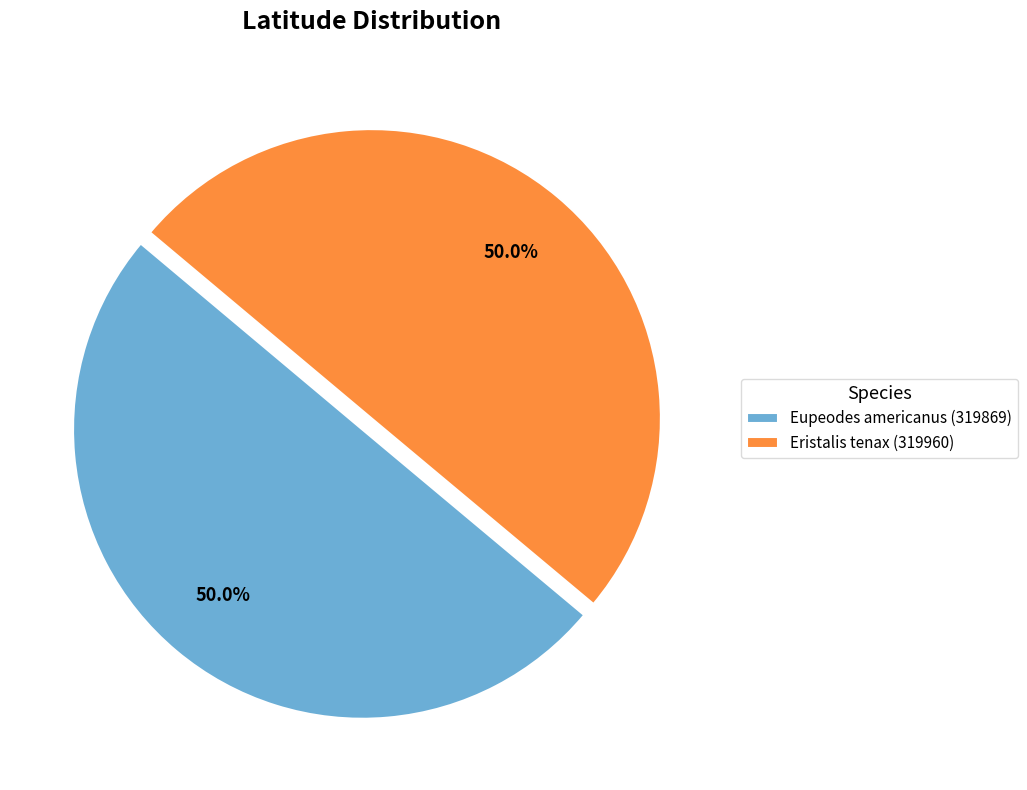

To the nearest percent, what is the combined percentage of Eupeodes americanus (319869) and Eristalis tenax (319960)?

100%